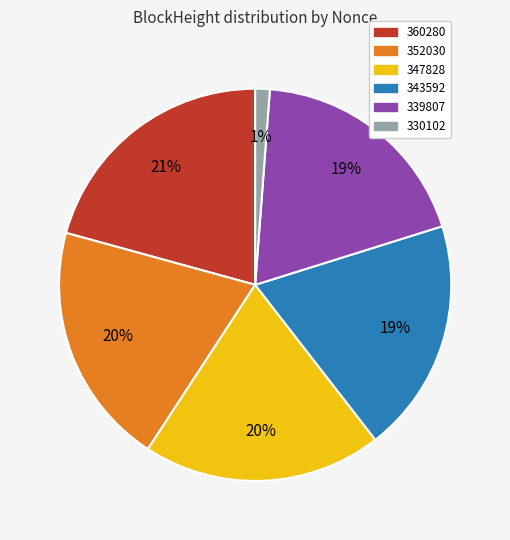

Which has a higher value, 339807 or 352030?

352030